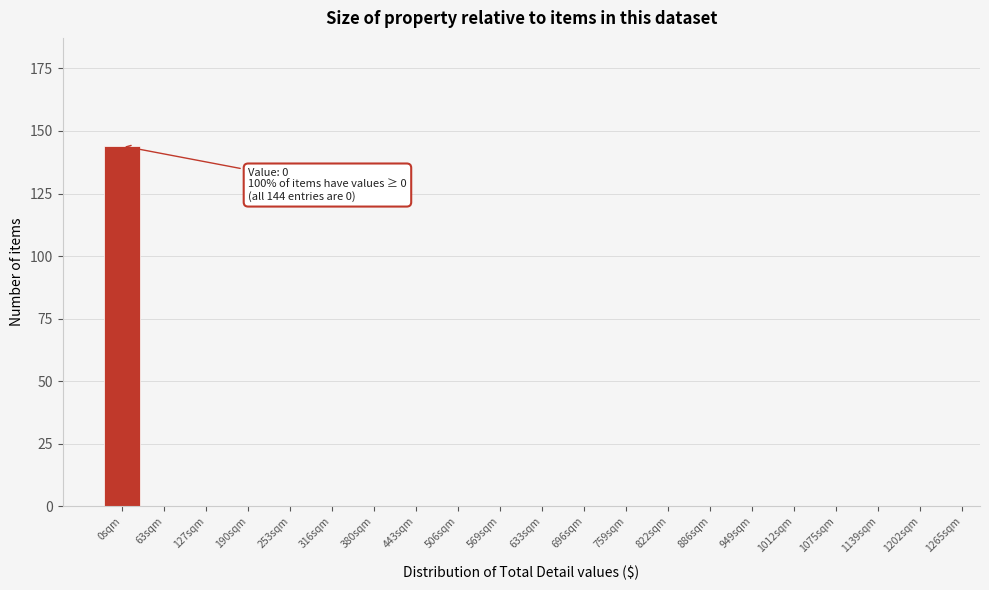

Reading left to right, what are all the values shown in this chart?

0sqm=144	63sqm=0	127sqm=0	190sqm=0	253sqm=0	316sqm=0	380sqm=0	443sqm=0	506sqm=0	569sqm=0	633sqm=0	696sqm=0	759sqm=0	822sqm=0	886sqm=0	949sqm=0	1012sqm=0	1075sqm=0	1139sqm=0	1202sqm=0